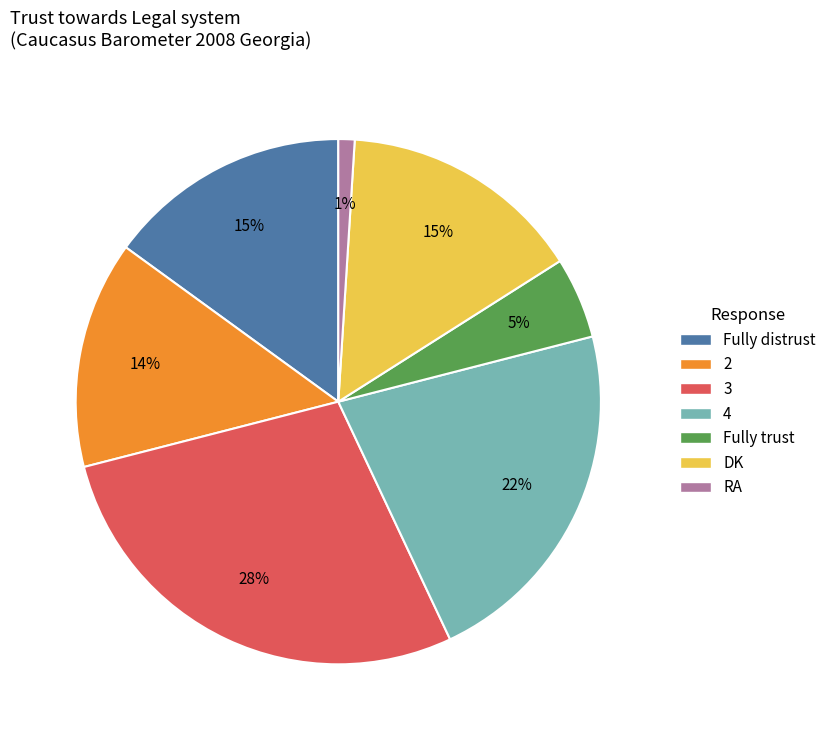

To the nearest percent, what is the average slice percentage?

14%